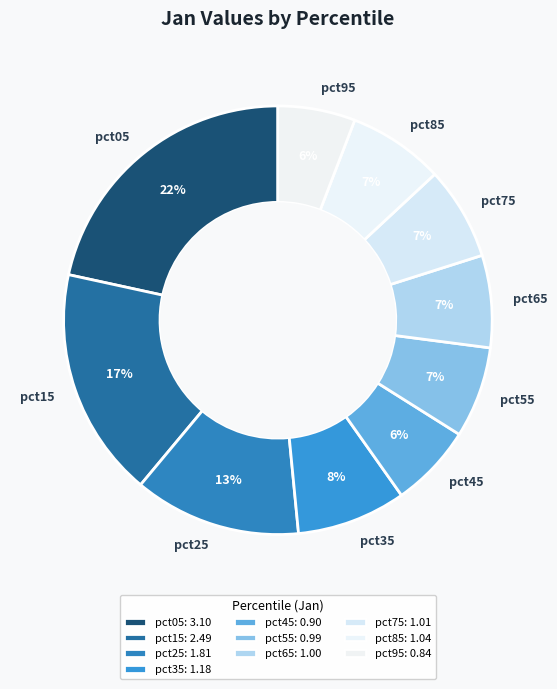

To the nearest percent, what portion does pct35 represent?

8%